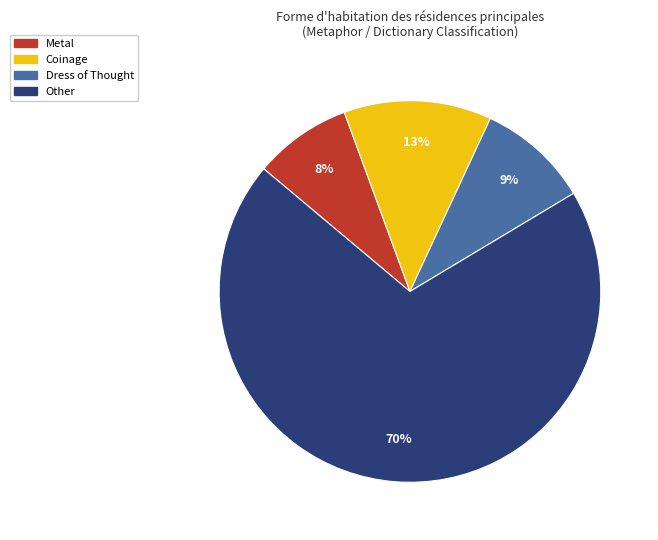

Is it true that Coinage is 29% of the pie?

False